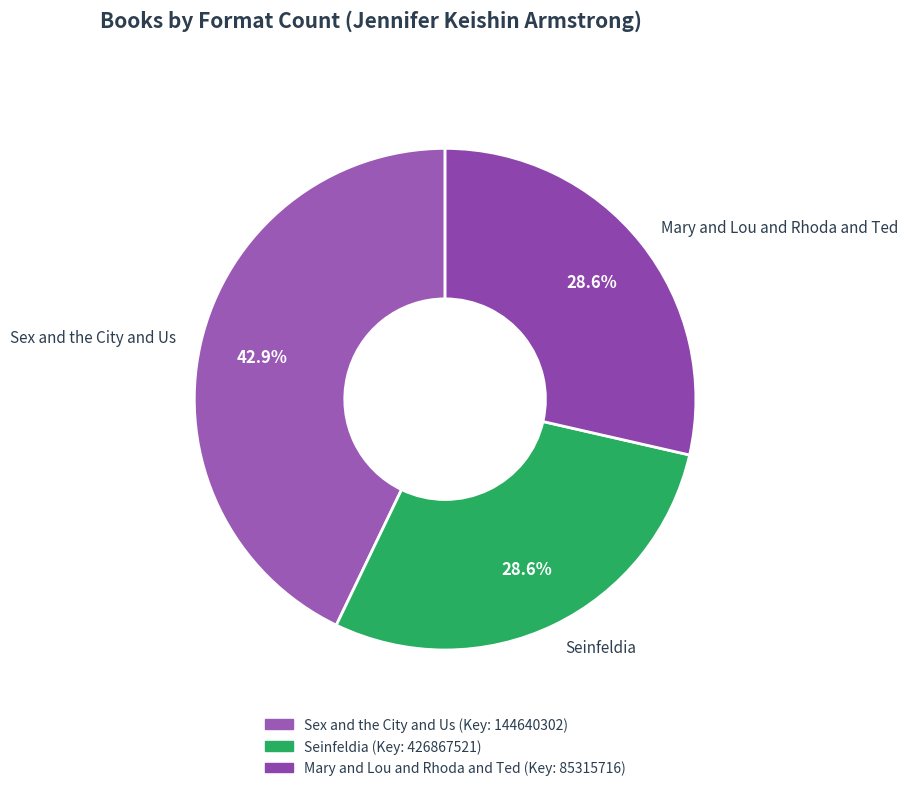

Is it true that Sex and the City and Us is 31% of the pie?

False